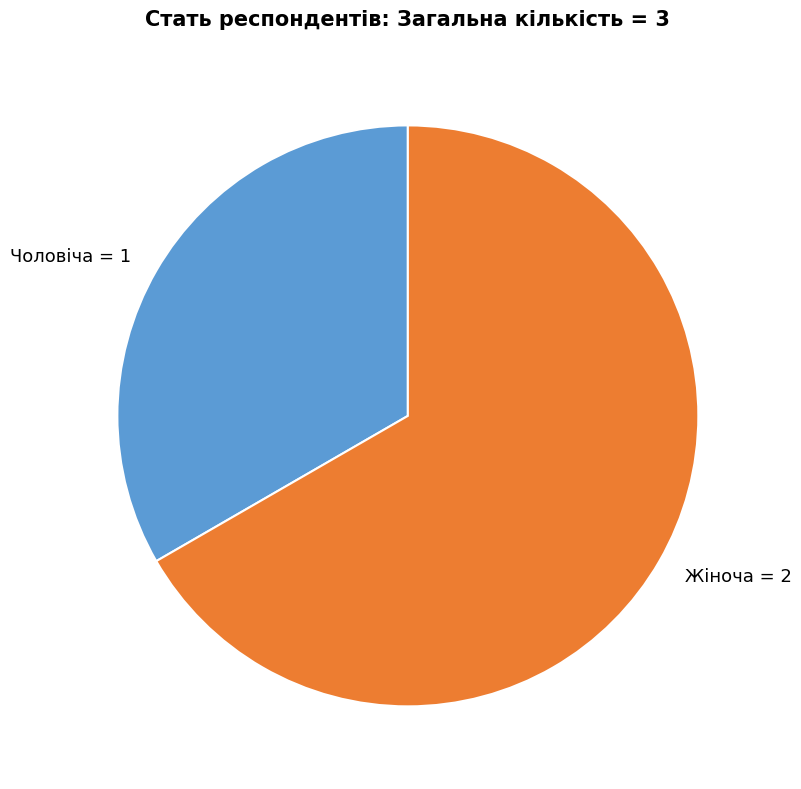

Approximately how many times larger is the value at Чоловіча compared to Жіноча?

0.5